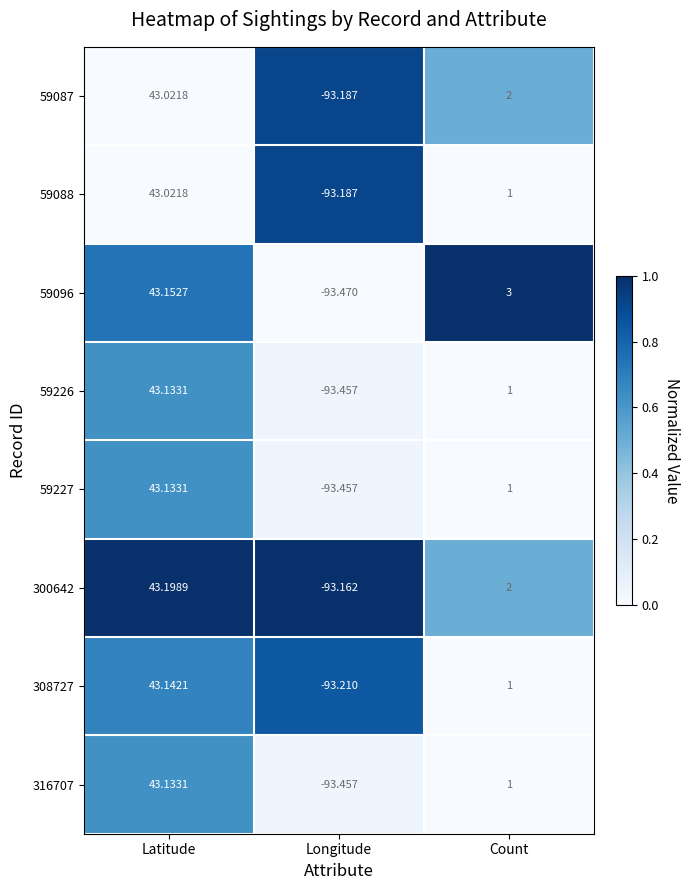

Which series changed the most between Latitude and Count?

308727